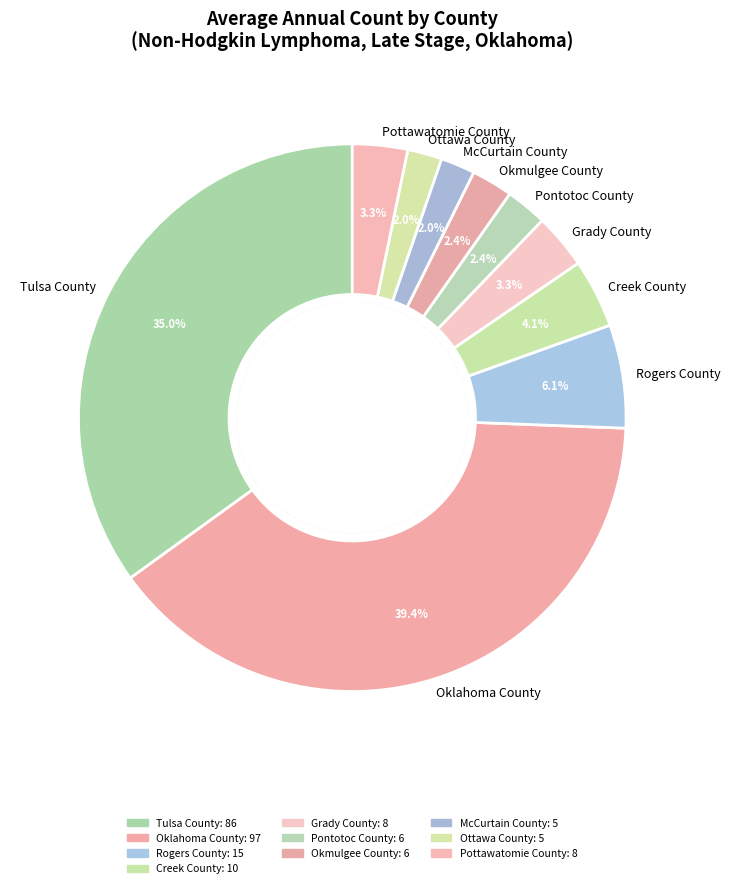

How many slices are in this pie chart?

10